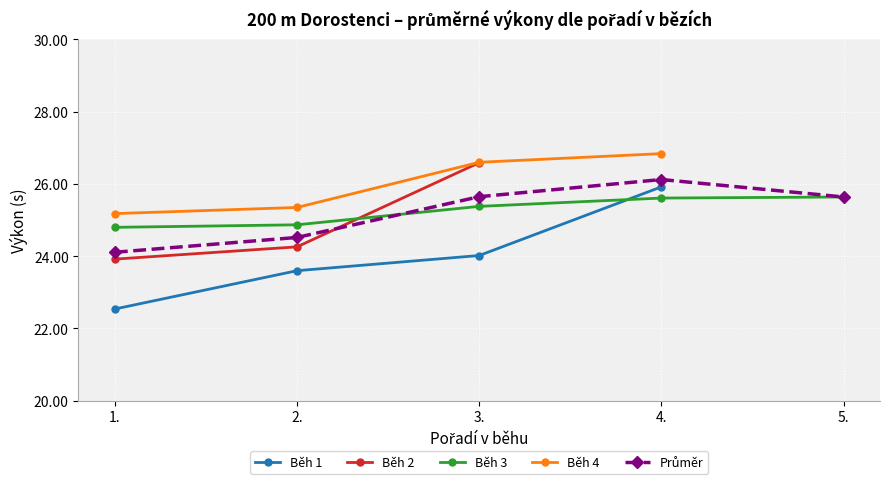

What position from the right is 1.?

5